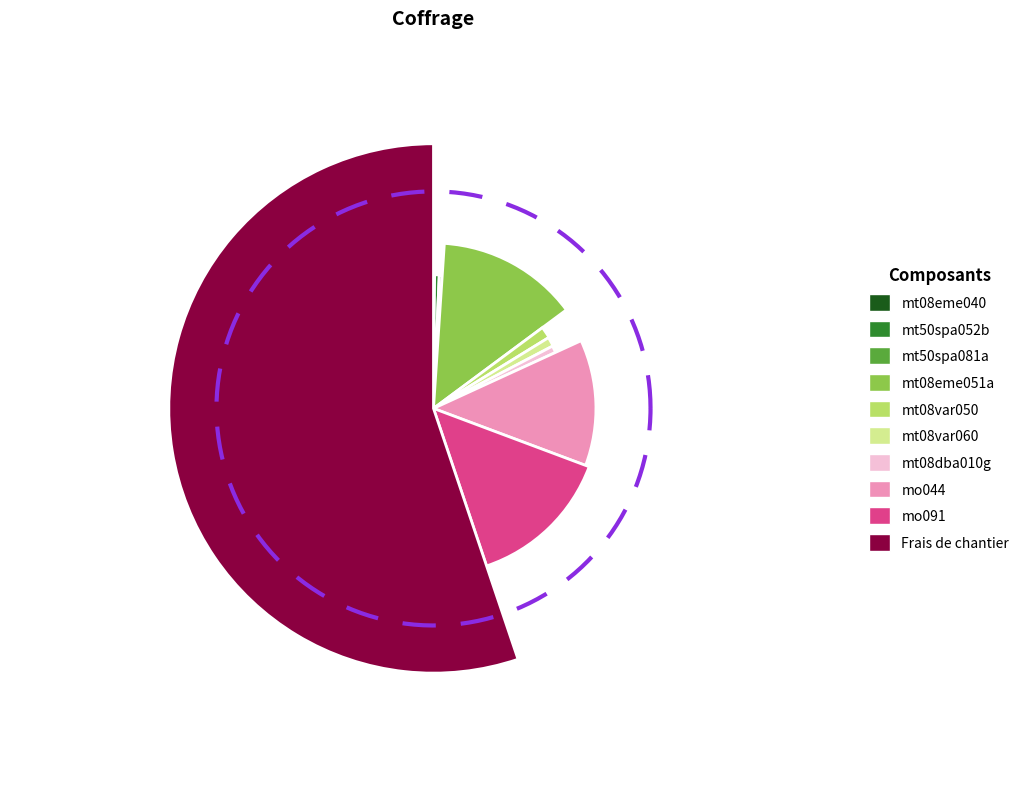

Does any single category account for the majority?

Yes